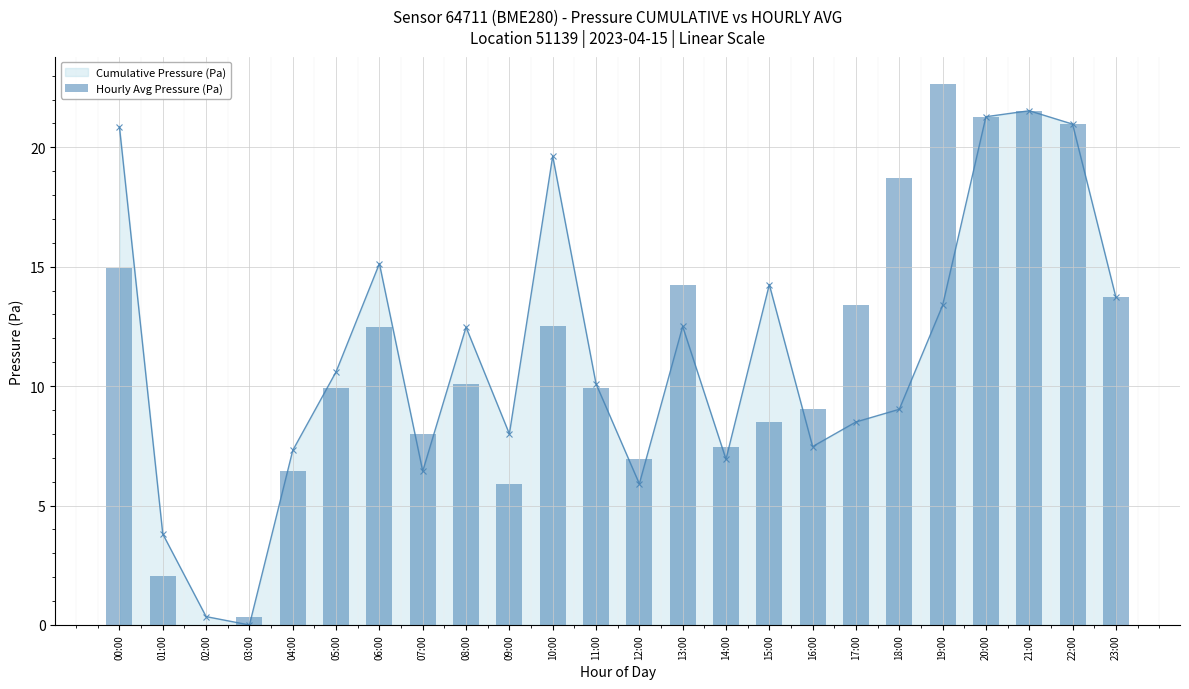

At which label does Hourly Avg Pressure (Pa) first exceed 10?

00:00